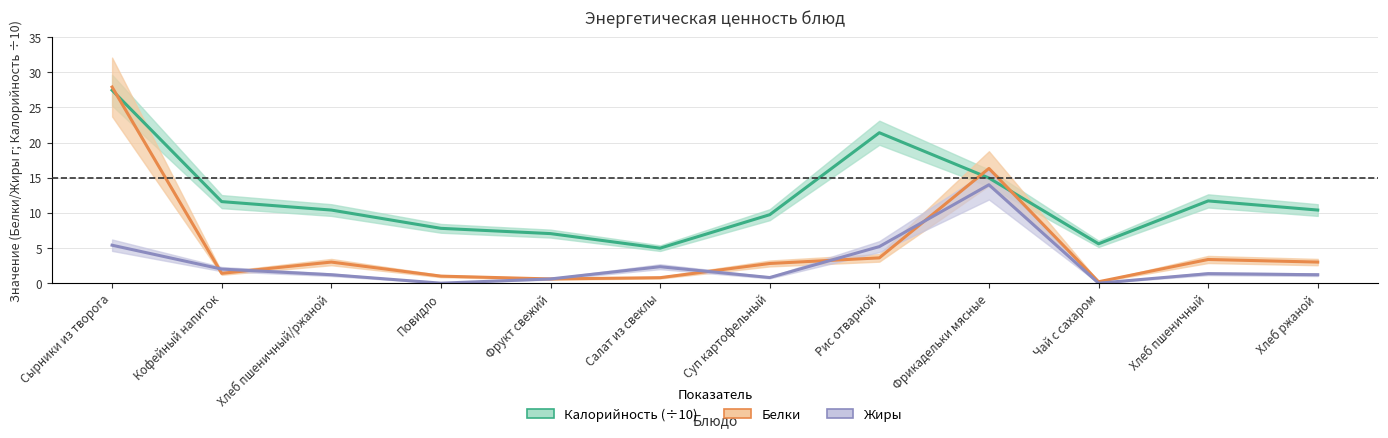

Reading right to left, transcribe all the data shown in this chart.

Калорийность: Хлеб ржаной=10.4	Хлеб пшеничный=11.7	Чай с сахаром=5.6	Фрикадельки мясные=15.0	Рис отварной=21.4	Суп картофельный=9.7	Салат из свеклы=5.0	Фрукт свежий=7.0	Повидло=7.8	Хлеб пшеничный/ржаной=10.4	Кофейный напиток=11.6	Сырники из творога=27.4
Белки: Хлеб ржаной=3.0	Хлеб пшеничный=3.4	Чай с сахаром=0.2	Фрикадельки мясные=16.3	Рис отварной=3.6	Суп картофельный=2.8	Салат из свеклы=0.8	Фрукт свежий=0.6	Повидло=1.0	Хлеб пшеничный/ржаной=3.0	Кофейный напиток=1.4	Сырники из творога=27.9
Жиры: Хлеб ржаной=1.2	Хлеб пшеничный=1.4	Чай с сахаром=0.0	Фрикадельки мясные=14.0	Рис отварной=5.2	Суп картофельный=0.8	Салат из свеклы=2.3	Фрукт свежий=0.6	Повидло=0.0	Хлеб пшеничный/ржаной=1.2	Кофейный напиток=2.0	Сырники из творога=5.4